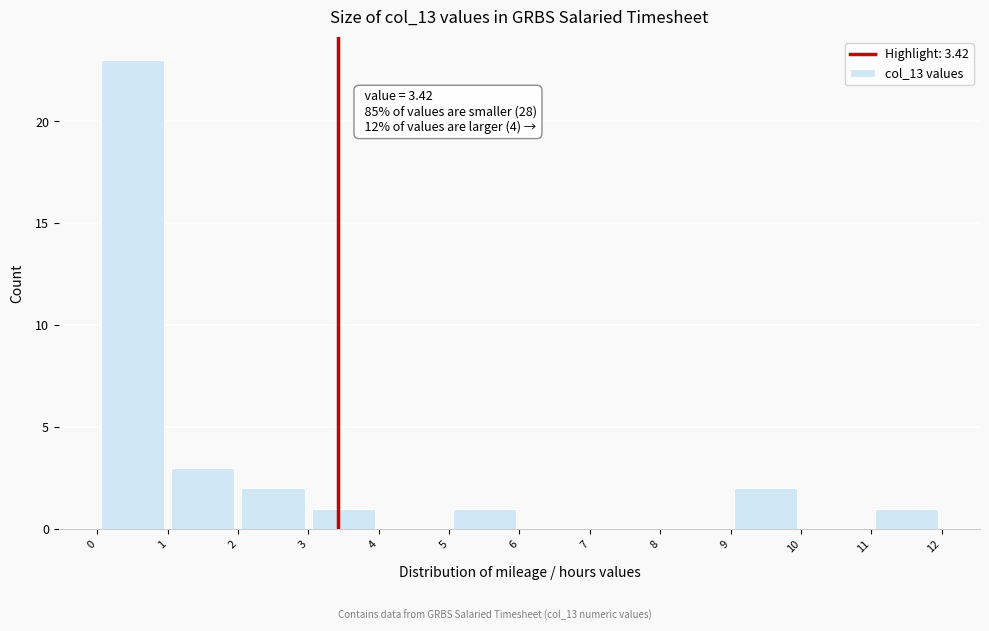

Which range on the x-axis has the tallest bar?

0 to 1